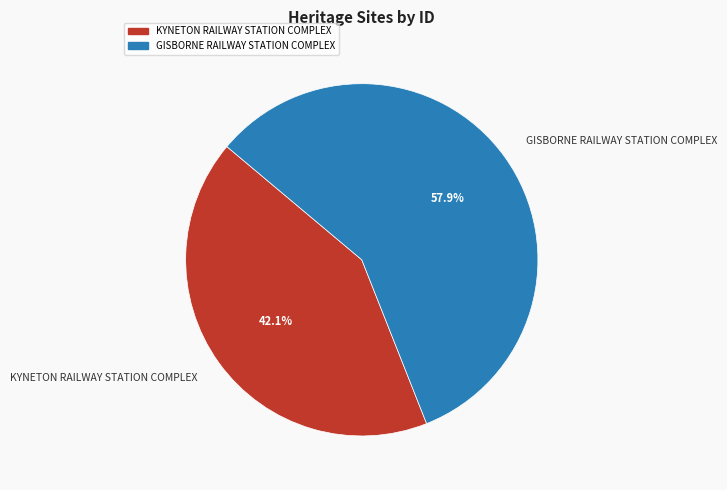

Which has a higher value, GISBORNE RAILWAY STATION COMPLEX or KYNETON RAILWAY STATION COMPLEX?

GISBORNE RAILWAY STATION COMPLEX